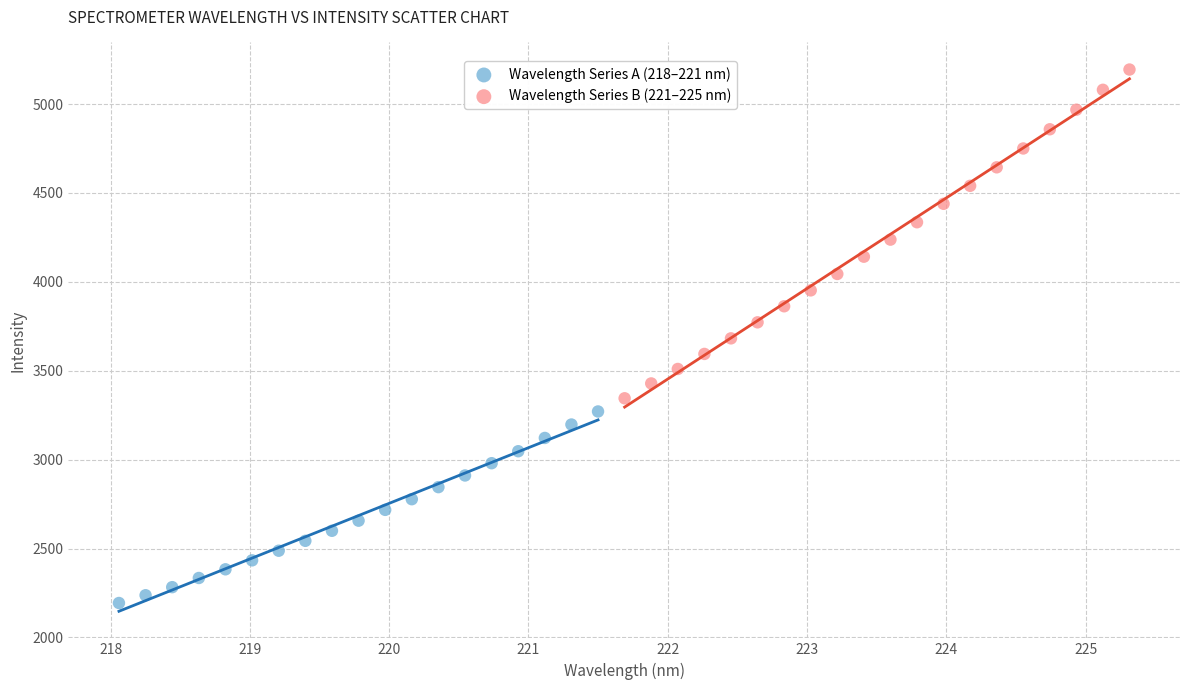

Which series reaches the maximum Y coordinate?

Wavelength Series B (221–225 nm)